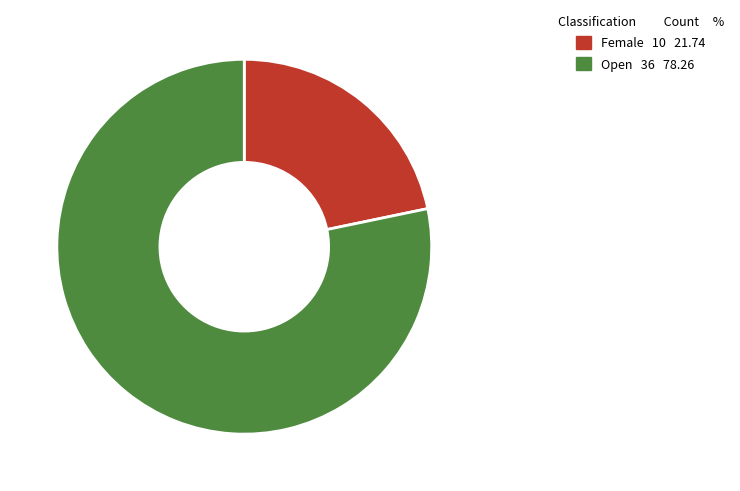

The Open slice represents 78% of the pie. True or false?

True